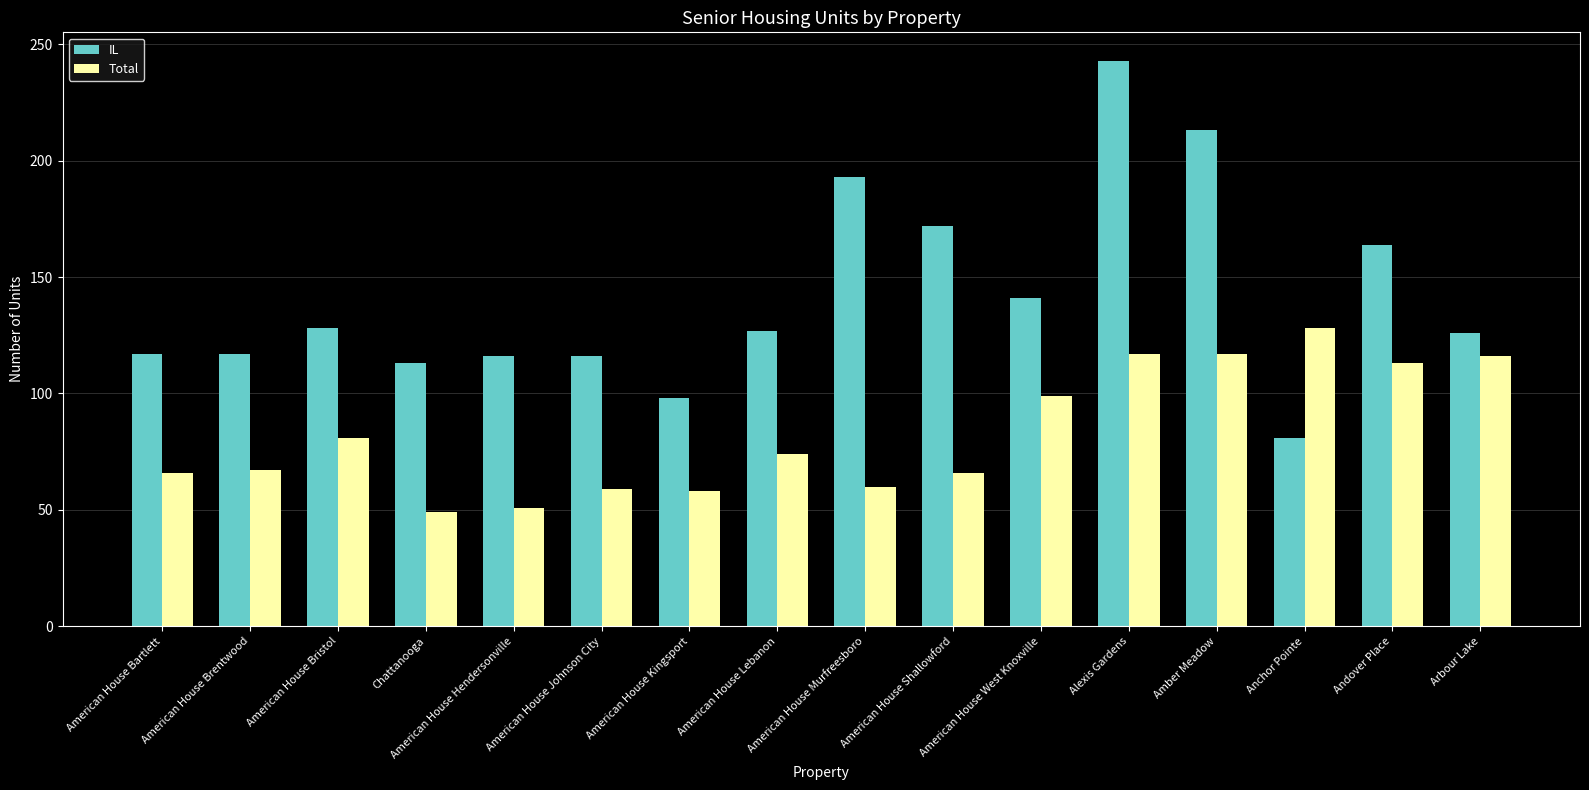

Which series has the largest total across all categories?

IL